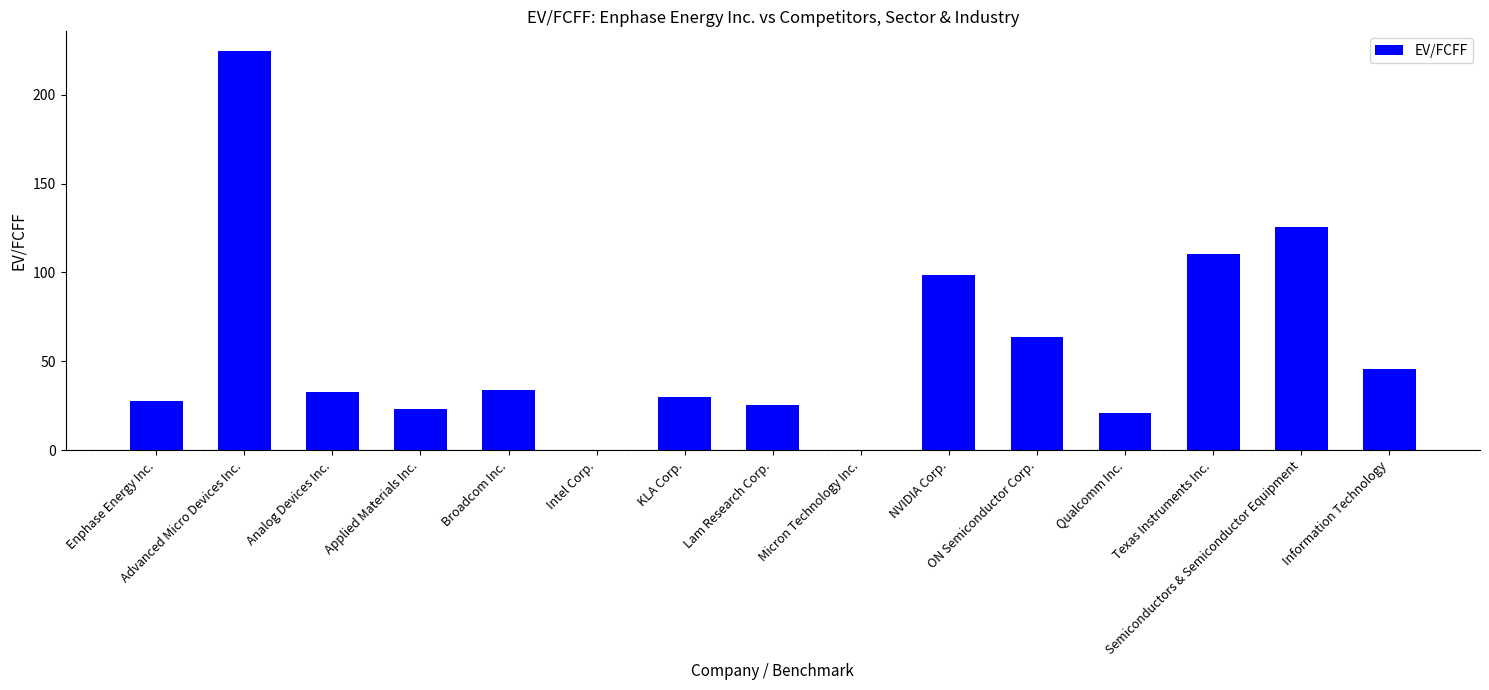

What is the sum of the values at Advanced Micro Devices Inc. and NVIDIA Corp.?

322.8